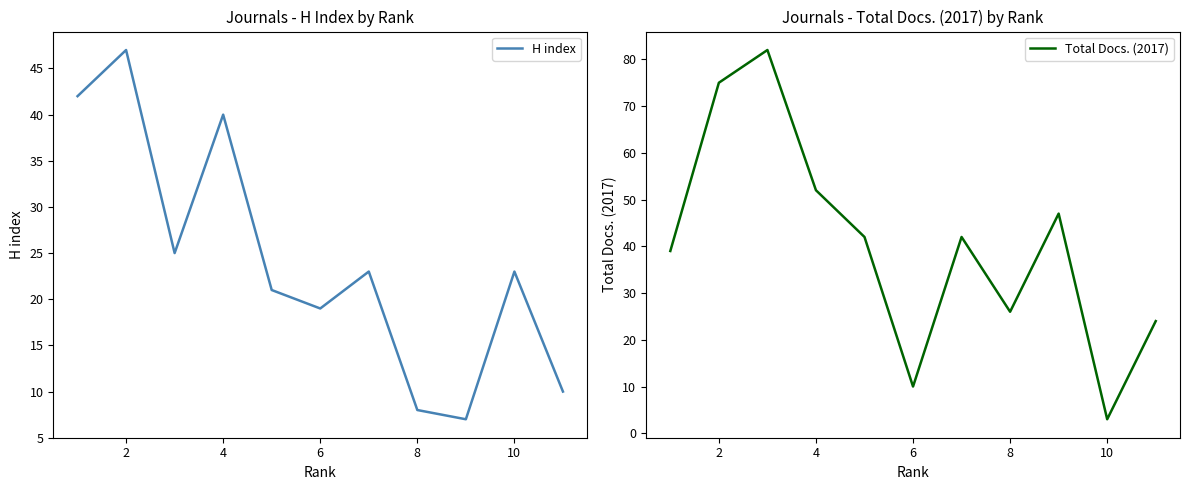

Does the chart display data point markers on the line(s)?

No